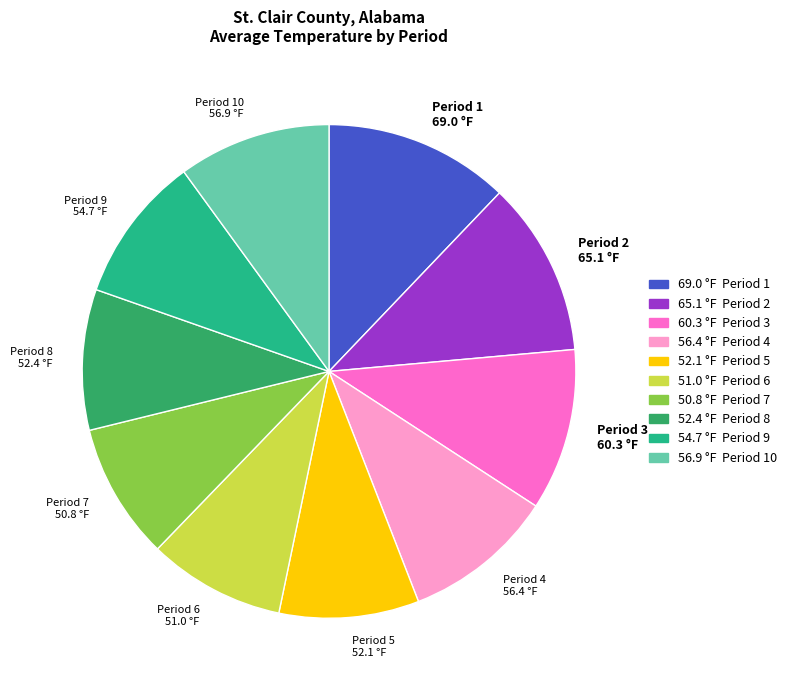

Is there any slice that represents more than half of the pie?

No